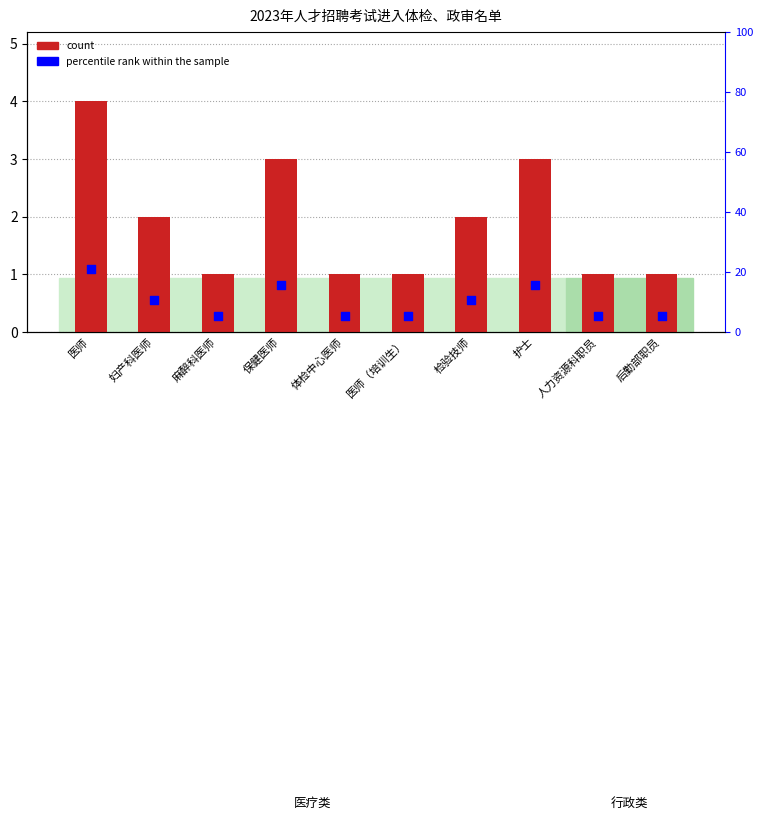

Which series has the largest total across all categories?

percentile rank within the sample